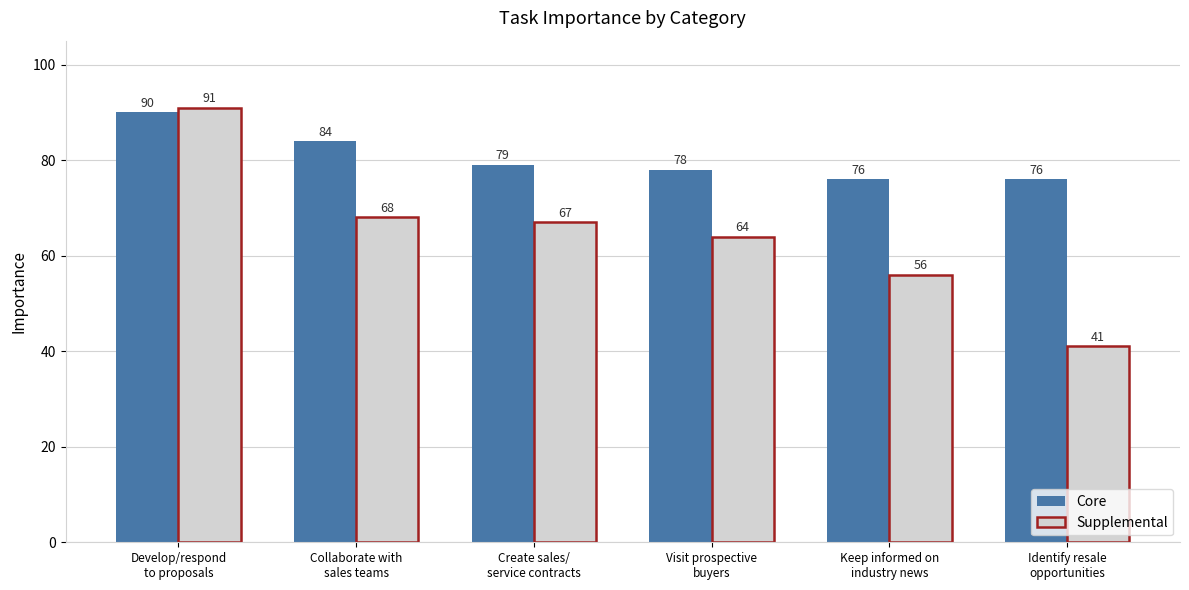

What is the label of the 6th bar from the right?

Develop/respond
to proposals